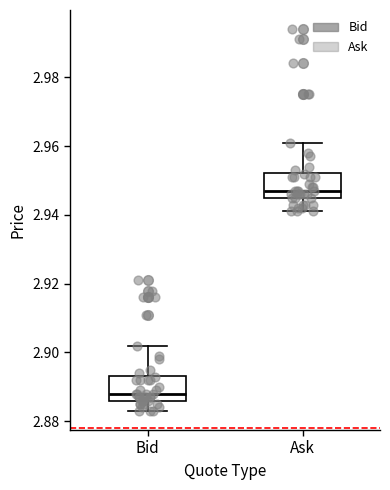

Reading left to right, read every box against the y-axis: the position of its median line, the range the box covers, and the ends of its whiskers. The values are not printed on the chart, so give them approximately, as read against the axis.

Bid: median 2.888, box 2.886 to 2.894, whiskers 2.884 to 2.902
Ask: median 2.948, box 2.946 to 2.952, whiskers 2.942 to 2.962